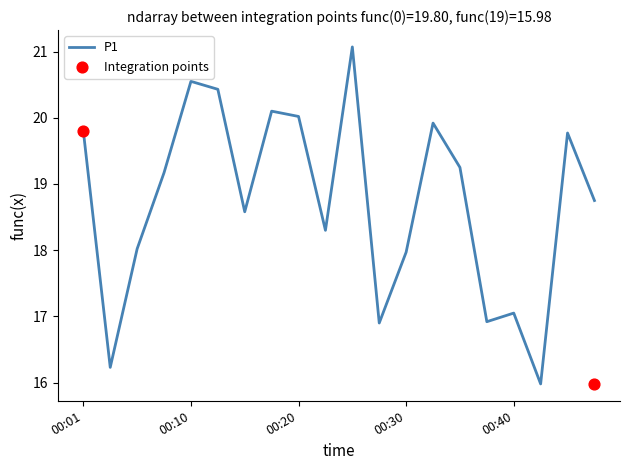

What is the change in value from 00:13 to 00:47?

-1.7